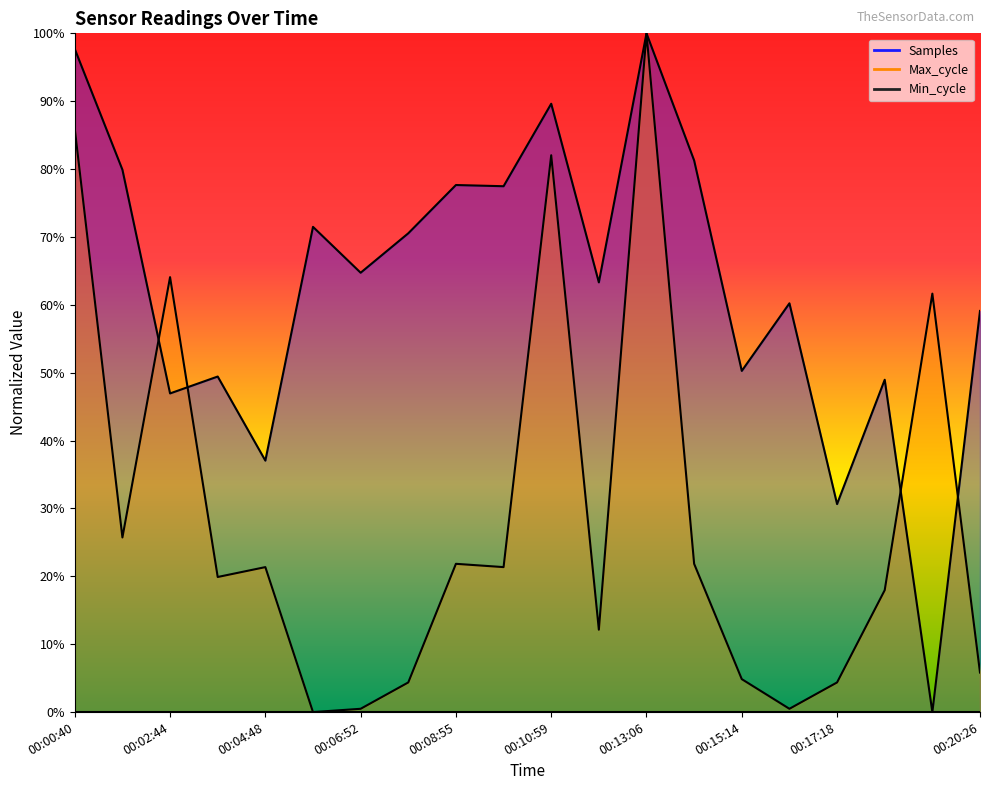

Reading left to right, list all the values displayed in this chart.

Samples: 00:00:40=97.7	00:01:42=79.9	00:02:44=46.9	00:03:46=49.4	00:04:48=37.0	00:05:50=71.5	00:06:52=64.7	00:07:54=70.5	00:08:55=77.7	00:09:57=77.5	00:10:59=89.6	00:12:03=63.3	00:13:06=100.0	00:14:08=81.3	00:15:14=50.3	00:16:16=60.2	00:17:18=30.6	00:18:21=49.0	00:19:24=0.0	00:20:26=59.1
Max_cycle: 00:00:40=85.9	00:01:42=25.7	00:02:44=64.1	00:03:46=19.9	00:04:48=21.4	00:05:50=0.0	00:06:52=0.5	00:07:54=4.4	00:08:55=21.8	00:09:57=21.4	00:10:59=82.0	00:12:03=12.1	00:13:06=100.0	00:14:08=21.8	00:15:14=4.9	00:16:16=0.5	00:17:18=4.4	00:18:21=18.0	00:19:24=61.7	00:20:26=5.8